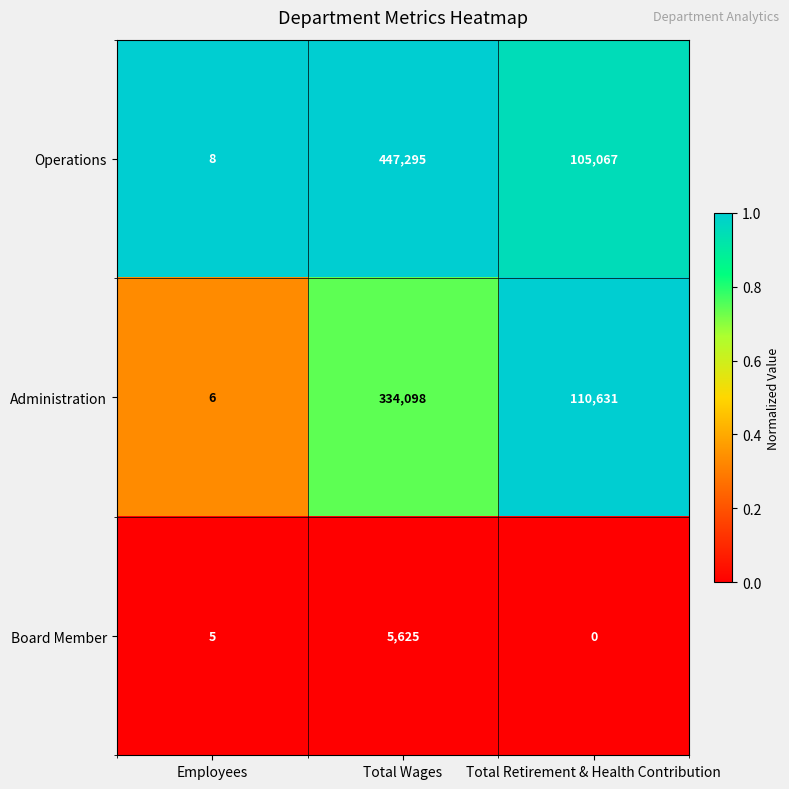

Is it true that Board Member equals 0 at Total Retirement & Health Contribution?

True